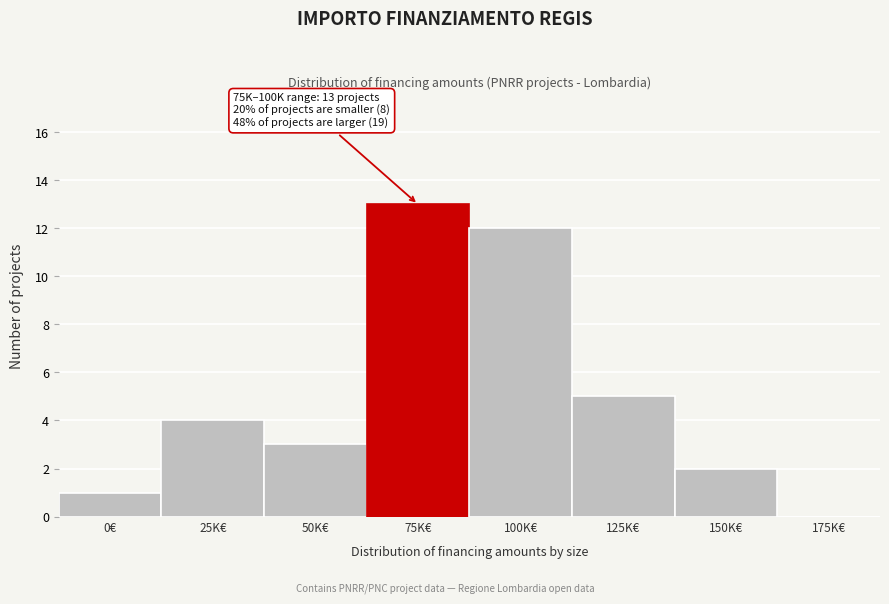

Reading left to right, what are all the values shown in this chart?

0€=1	25K€=4	50K€=3	75K€=13	100K€=12	125K€=5	150K€=2	175K€=0